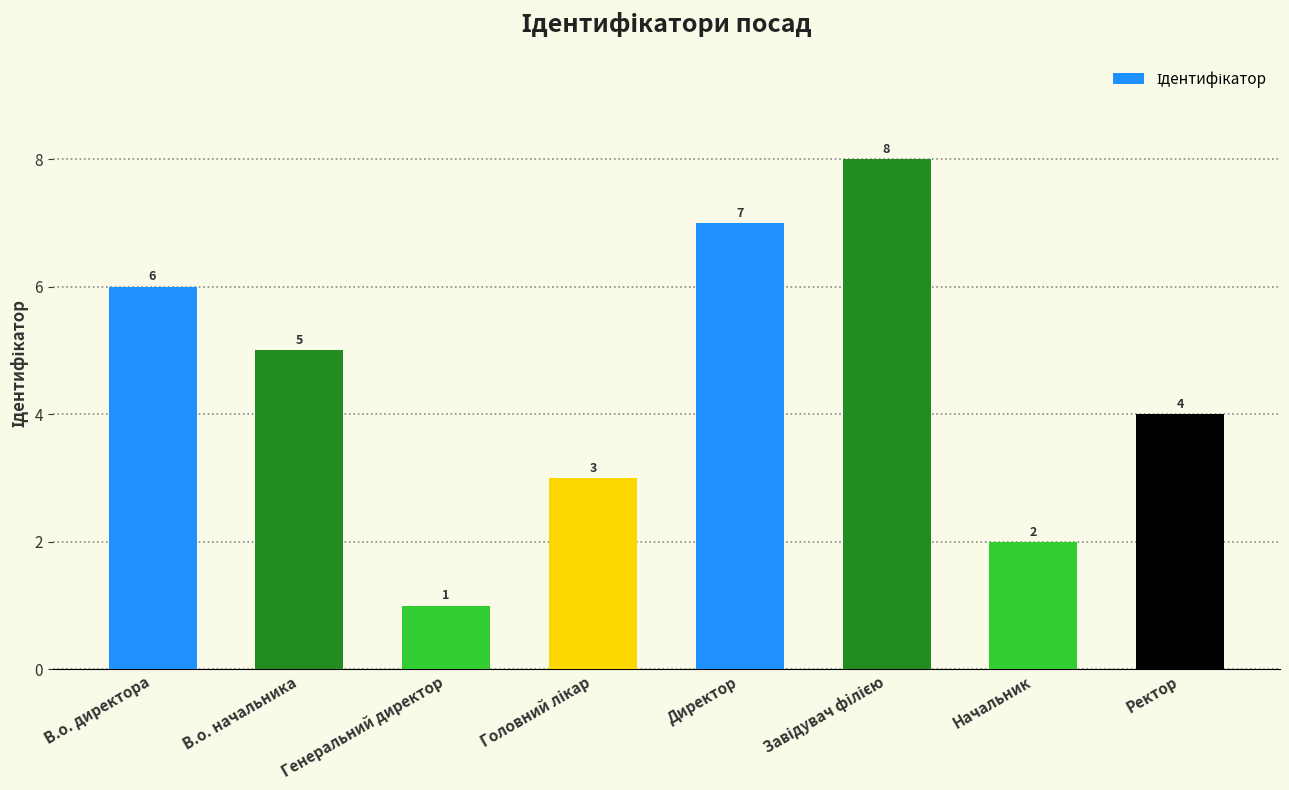

The value at Начальник is 2. True or false?

True